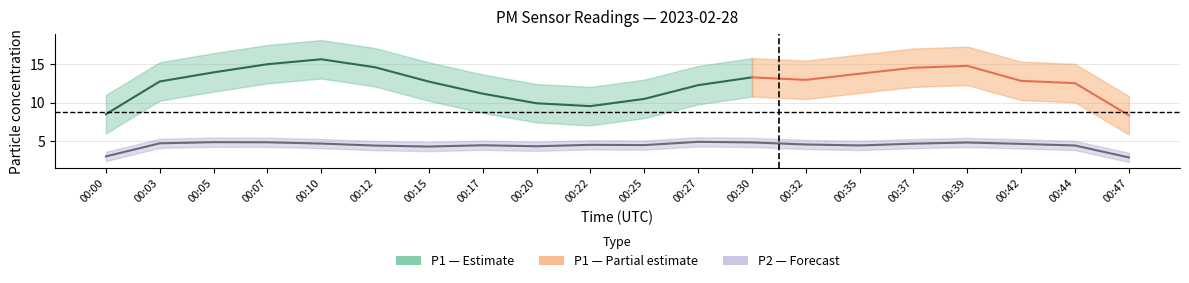

What is the difference between the maximum and minimum values in the P1 series?

7.8